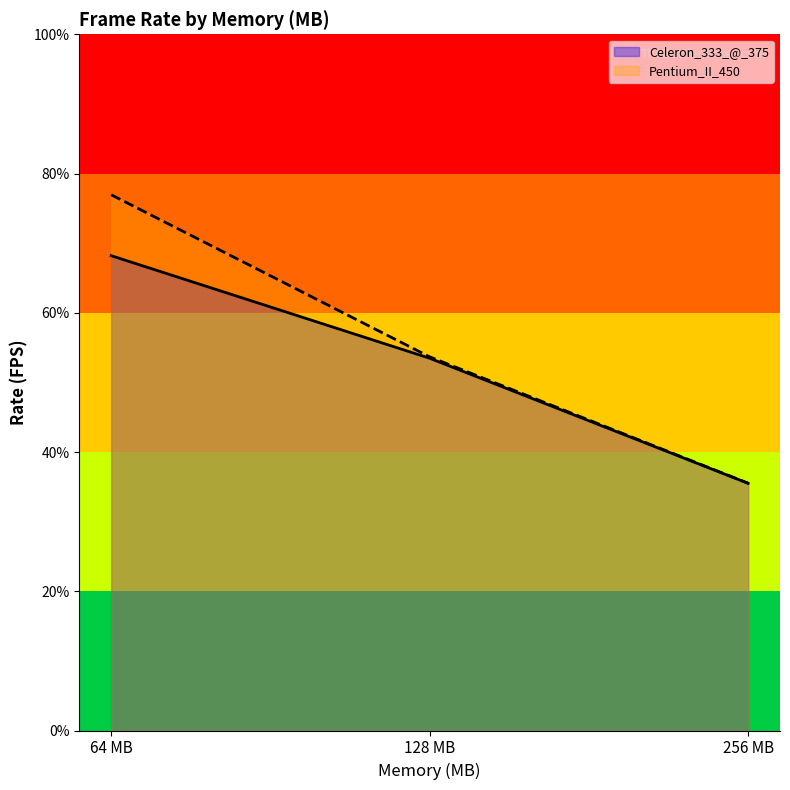

Reading left to right, extract all data points from this chart.

Celeron_333_@_375: 68.2	53.5	35.5
Pentium_II_450: 77.0	53.7	35.5